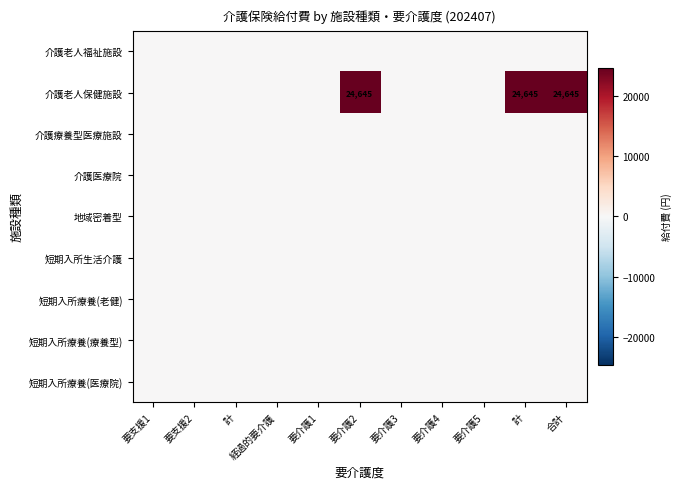

True or false: 地域密着型 has a value of 0 at 要介護2.

True